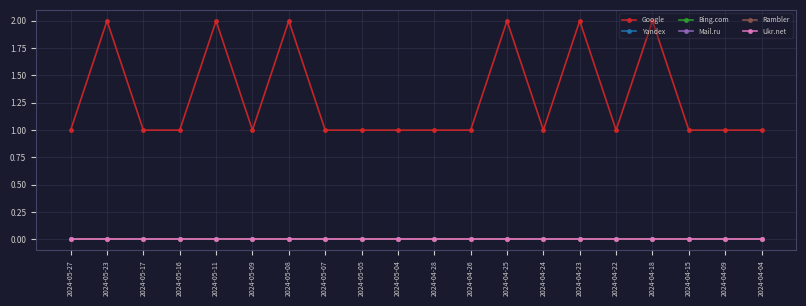

Which has a higher value, 2024-04-23 or 2024-04-26?

2024-04-23